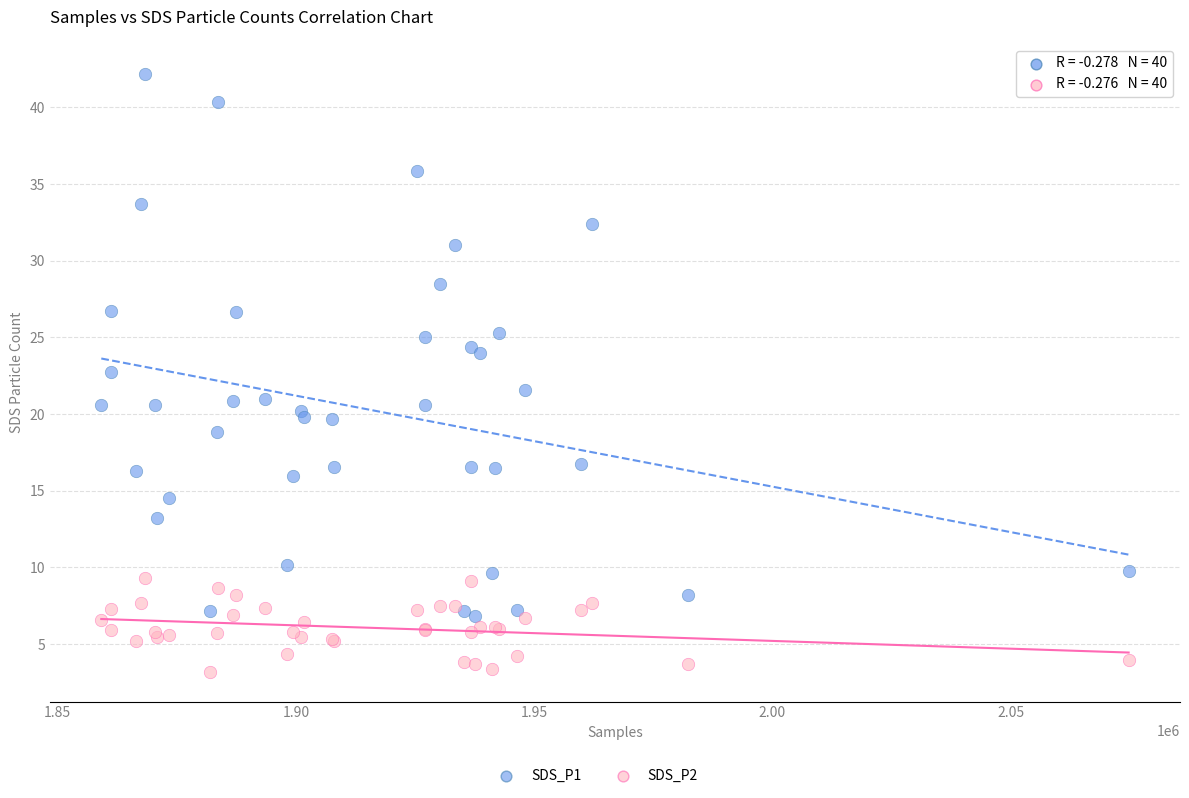

What is the X range (max minus min) for the scatter plot?

215579.0